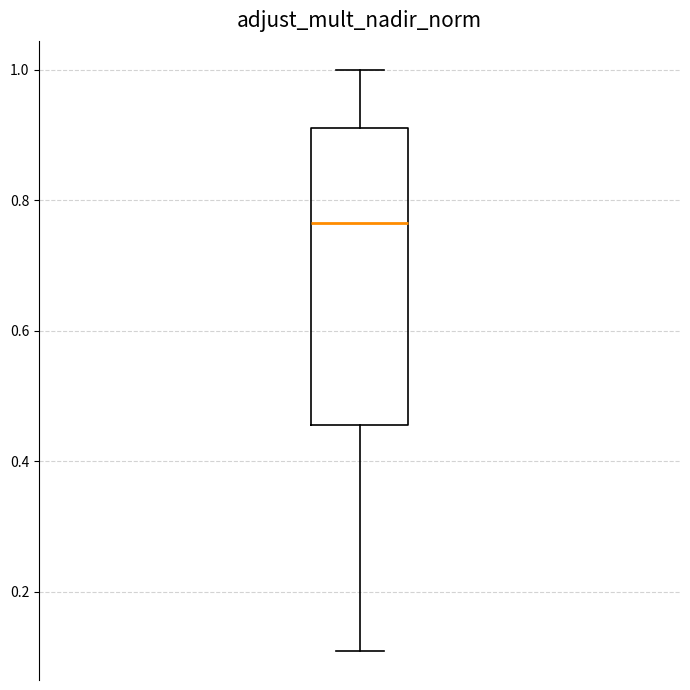

Where does the median line of the box sit on the y-axis? The values are not printed on the chart, so give them approximately, as read against the axis.

0.76